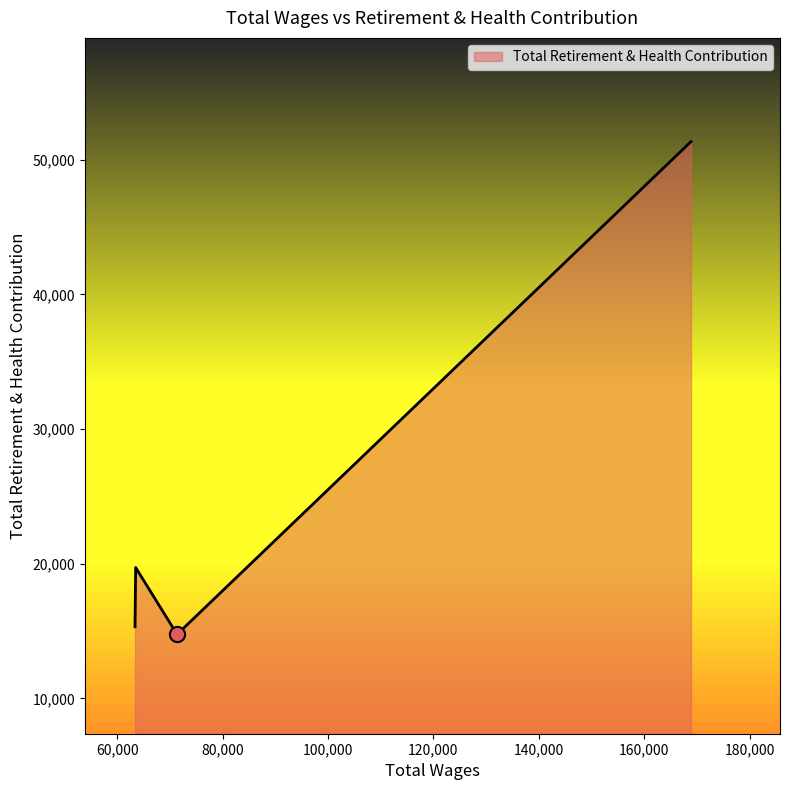

What is the minimum value shown in the chart?

14752